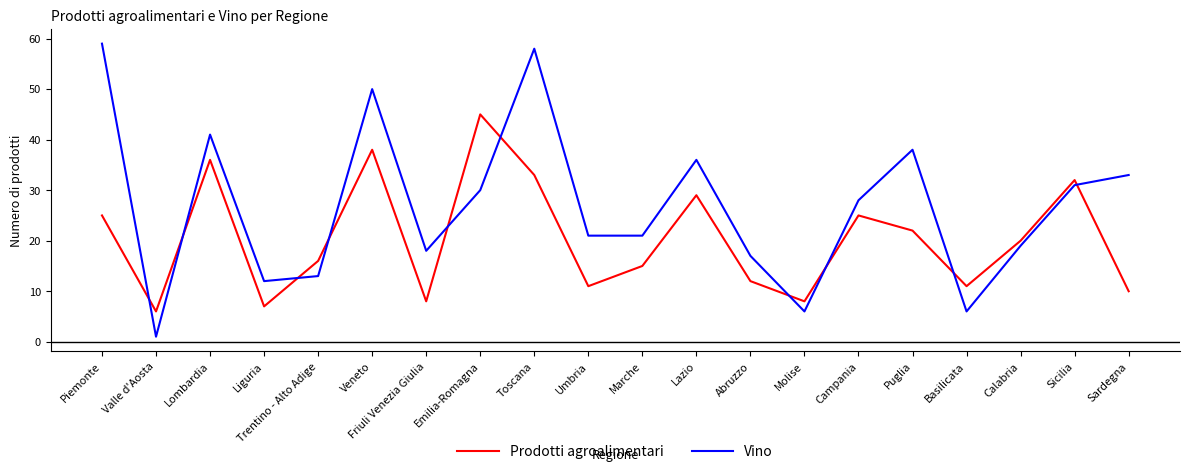

List the series in order of their overall mean, lowest first.

Prodotti agroalimentari, Vino